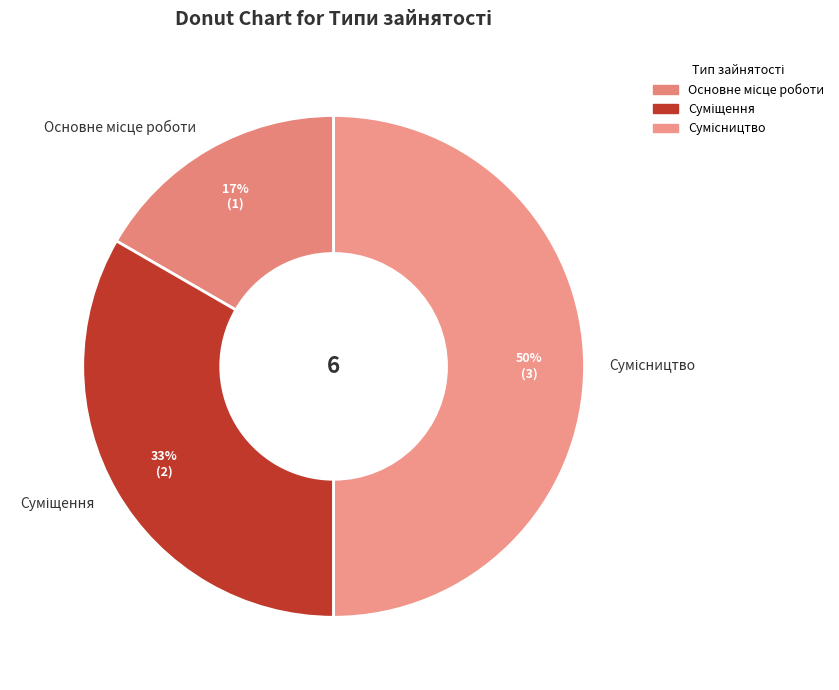

To the nearest percent, what is the average slice percentage?

33%